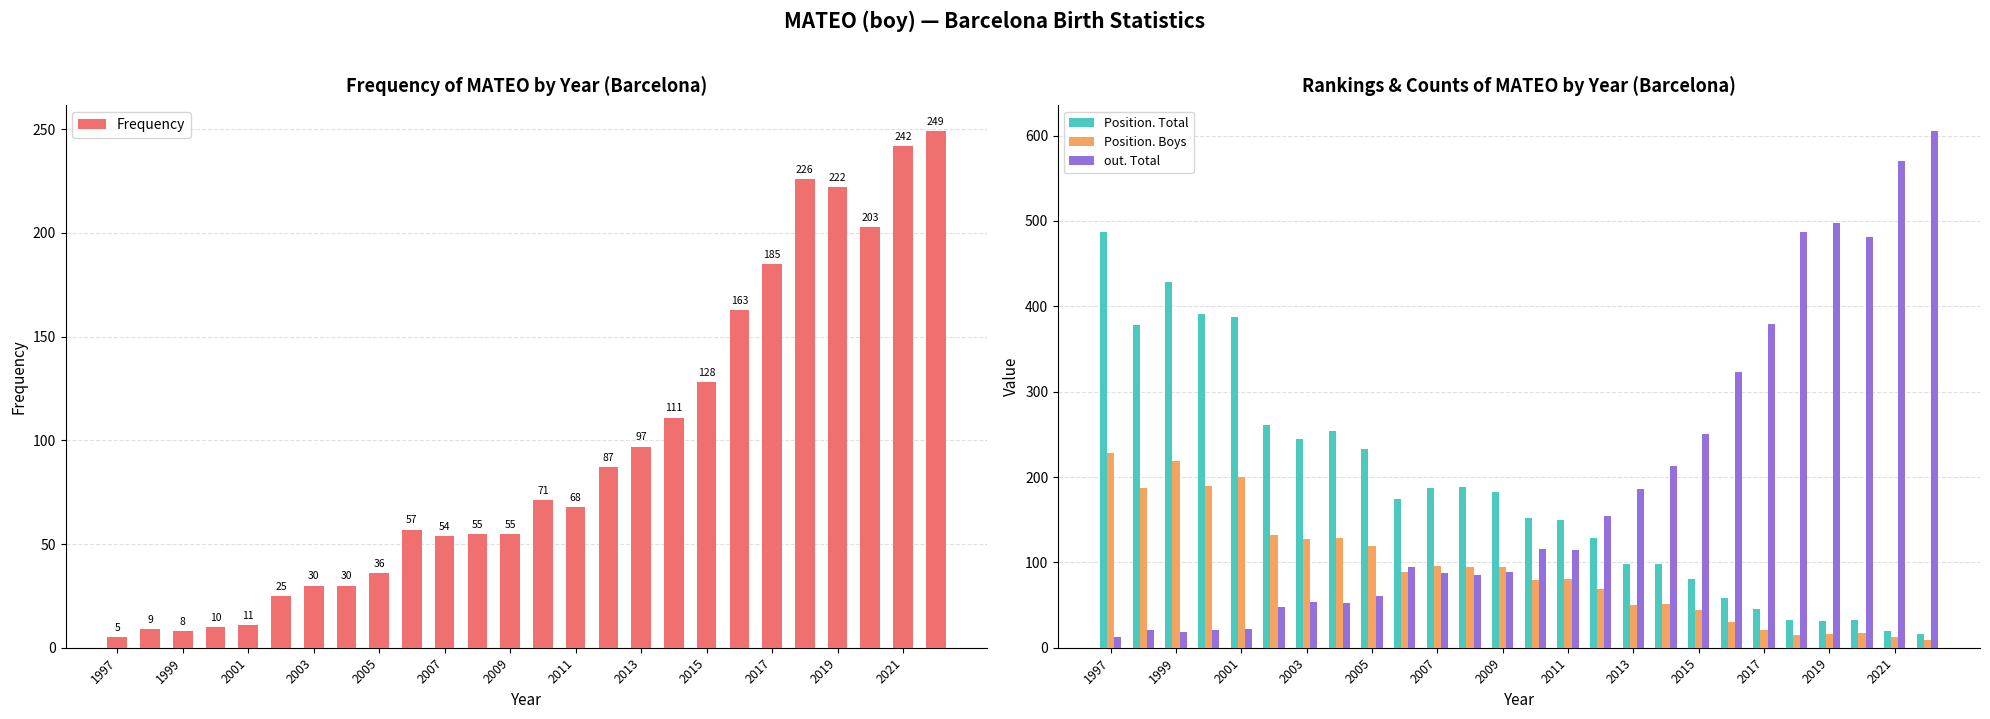

At which category does the chart reach its minimum across all series?

1997